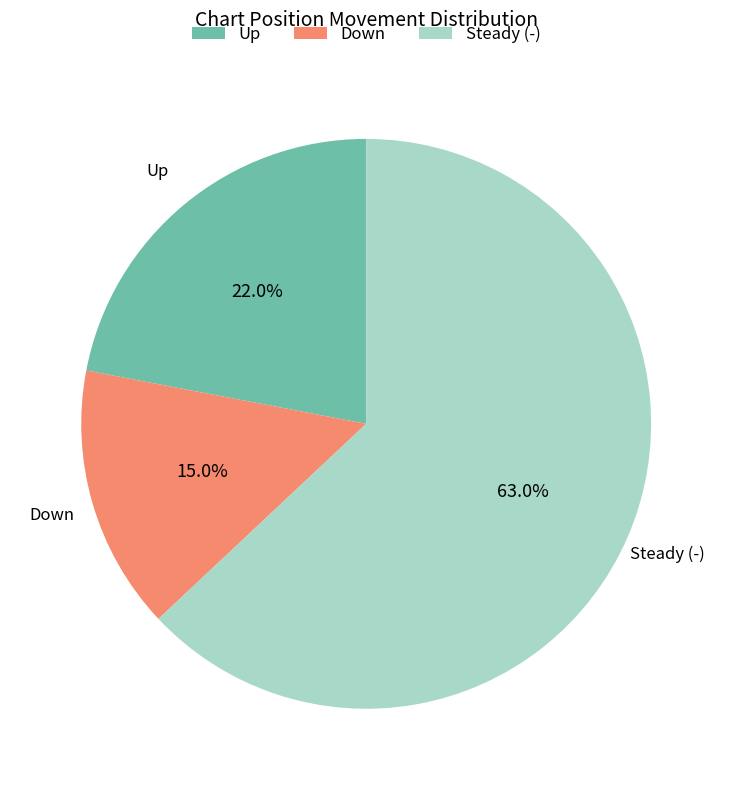

How many slices are in this pie chart?

3